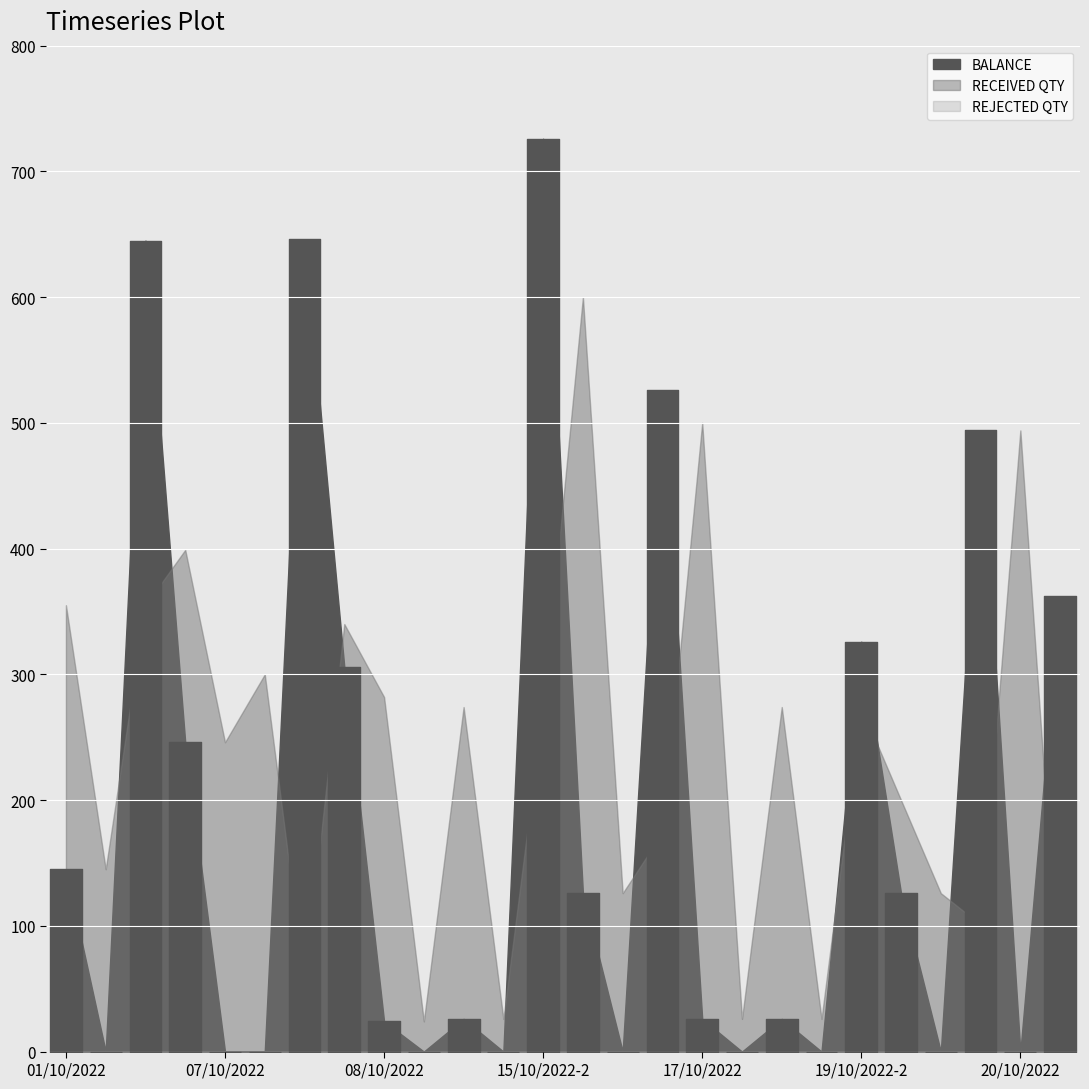

Between 15/10/2022-5 and 11/10/2022-2, which is larger?

15/10/2022-5